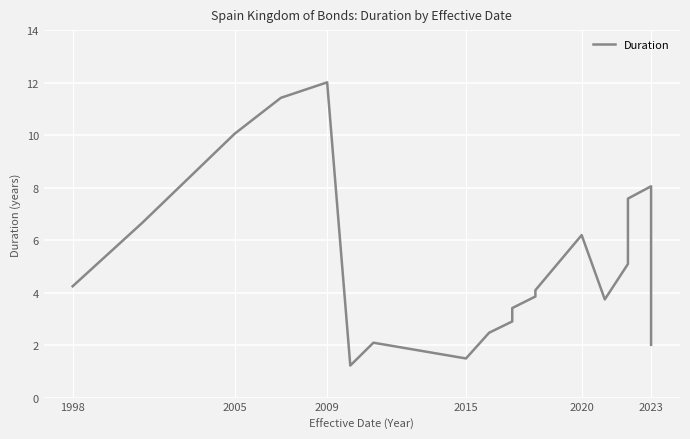

What is the difference between the maximum and minimum values?

10.8